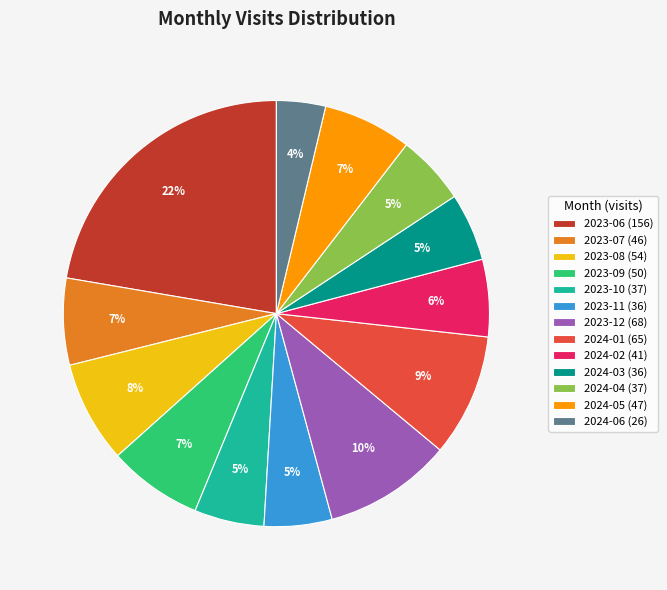

Which category has the biggest portion of the pie?

2023-06